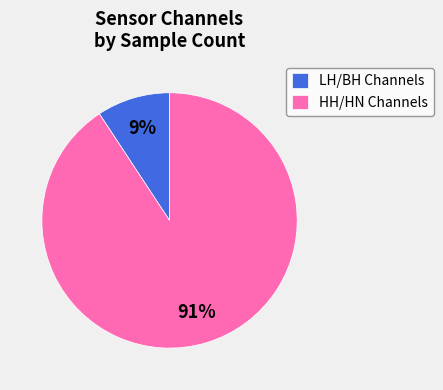

Which has a higher value, HH/HN Channels or LH/BH Channels?

HH/HN Channels